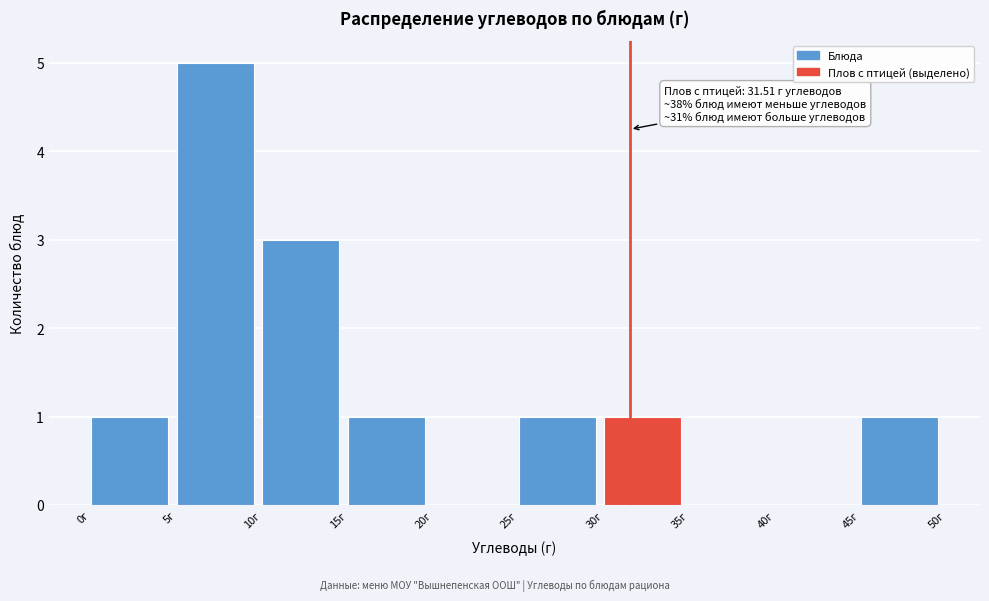

Which range on the x-axis has the tallest bar?

5 to 10